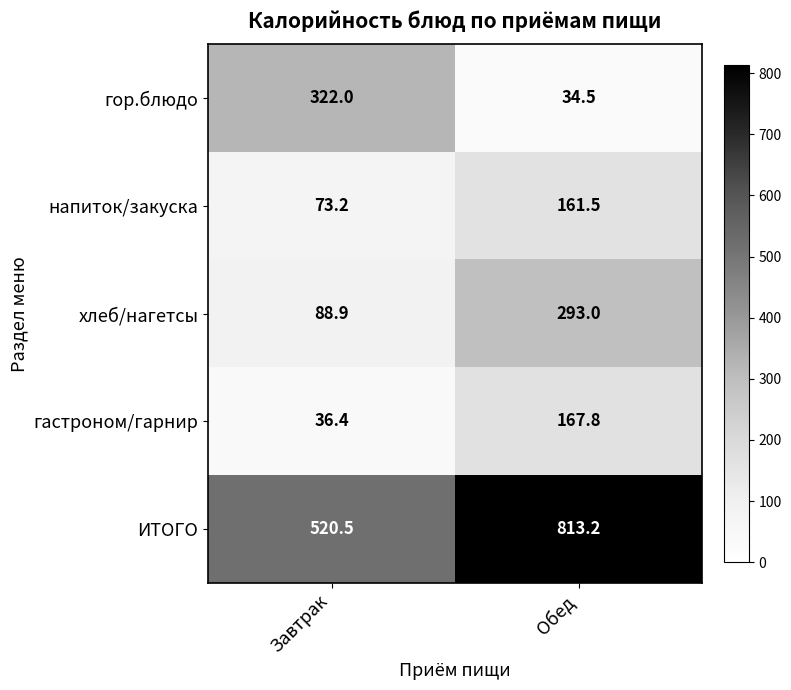

What is the difference between the гор.блюдо values at Обед and Завтрак?

287.5